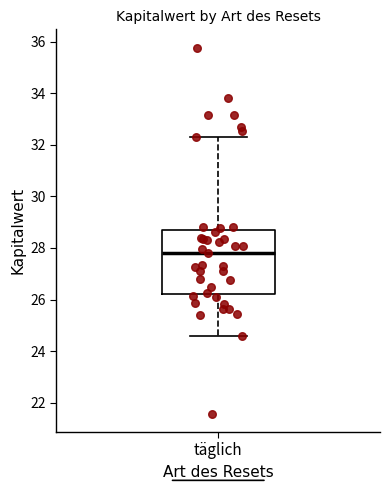

Where is the upper edge of the box for täglich on the y-axis? The values are not printed on the chart, so give them approximately, as read against the axis.

28.8